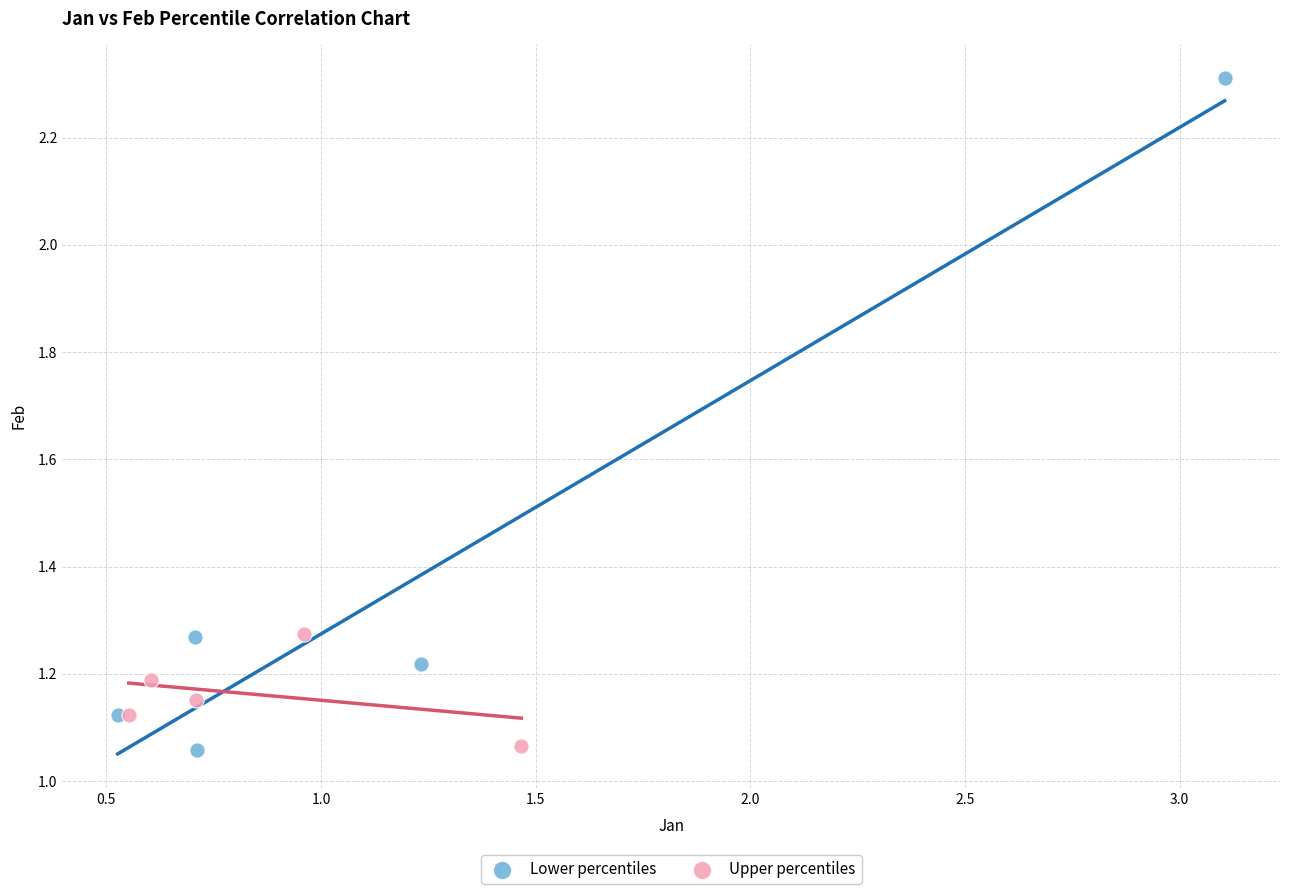

Which series has the largest Y range (max minus min)?

Lower percentiles